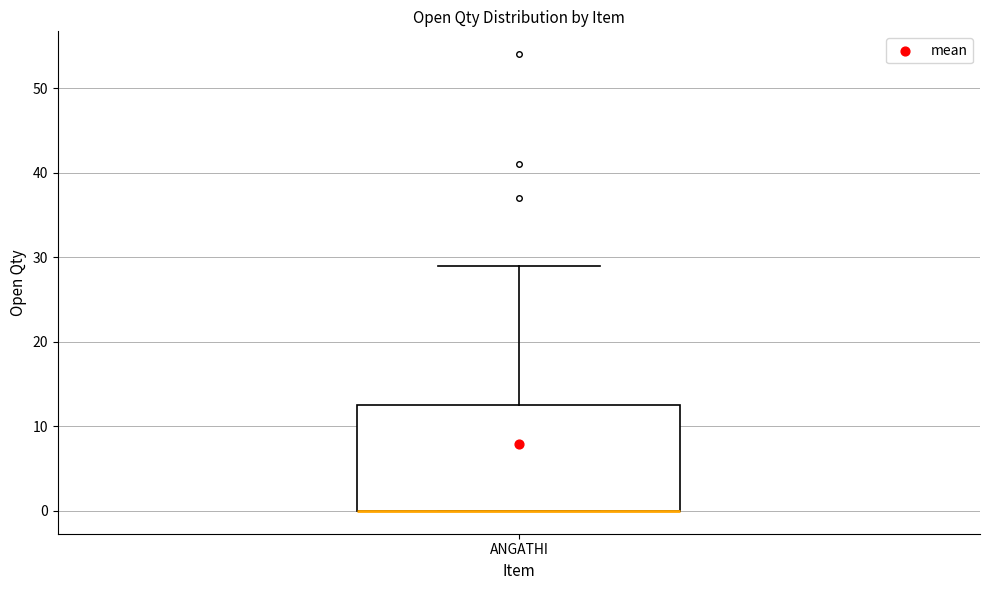

Read this box plot against the y-axis: the position of the median line, the range covered by the box, and the ends of both whiskers. The values are not printed on the chart, so give them approximately, as read against the axis.

median 0 (drawn on the box's lower edge), box 0 to 13, whiskers 0 to 29